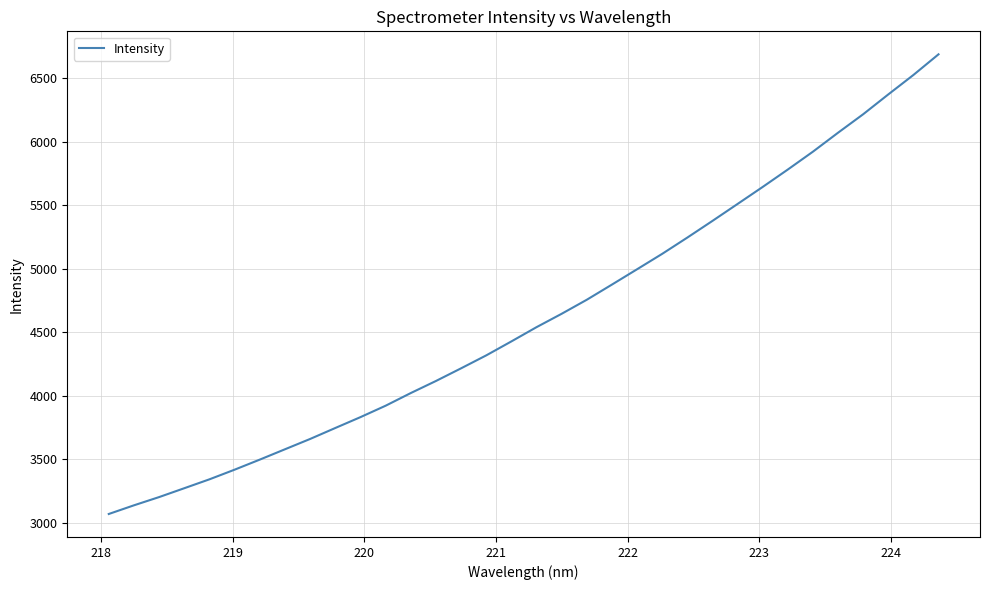

What is the smallest value displayed?

3069.1